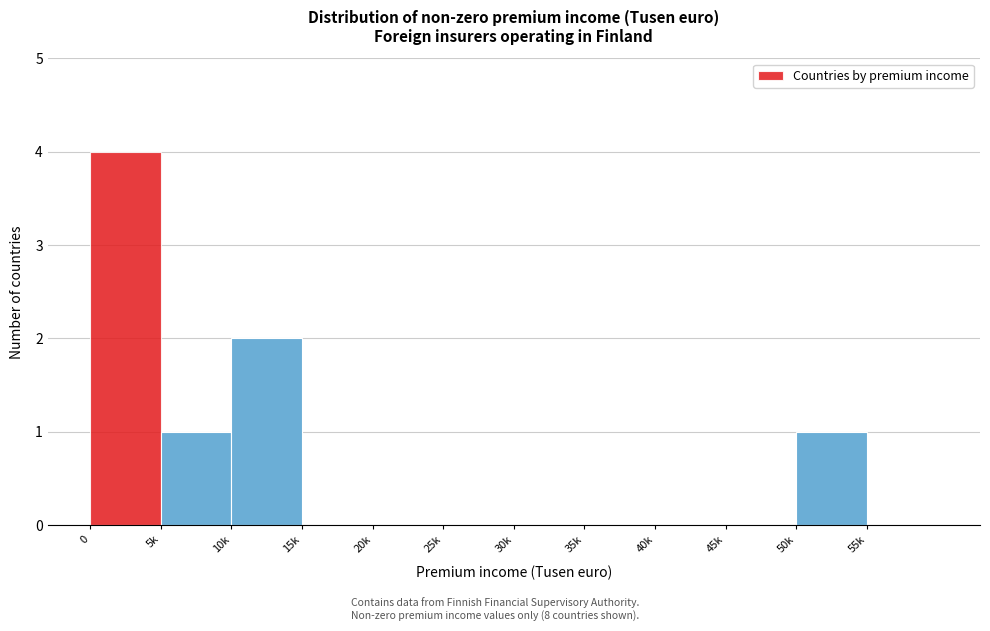

Reading left to right, what are all the values shown in this chart?

0=4	5k=1	10k=2	15k=0	20k=0	25k=0	30k=0	35k=0	40k=0	45k=0	50k=1	55k=0